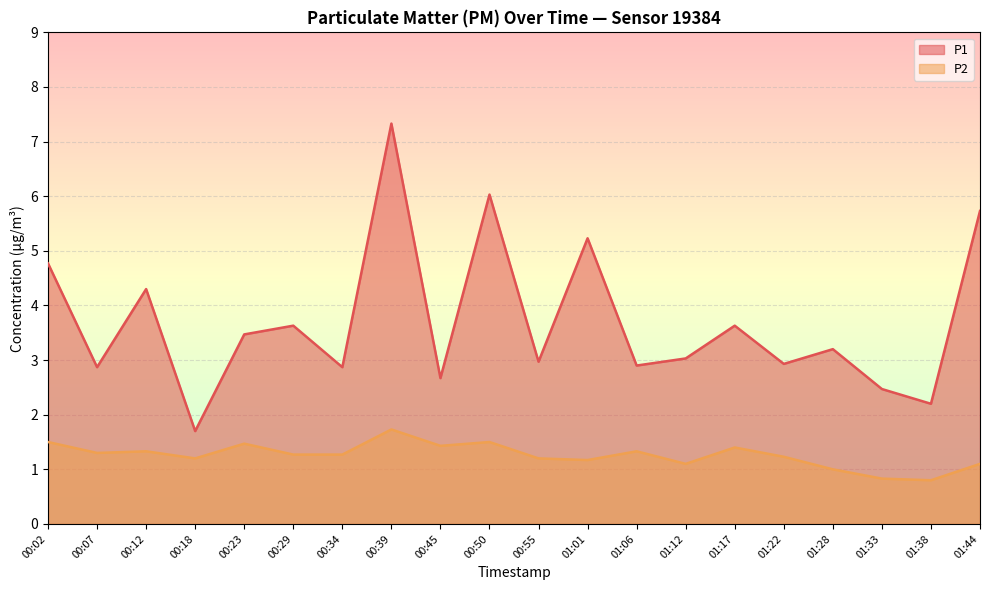

Where does the P2 series first go above 1?

00:02